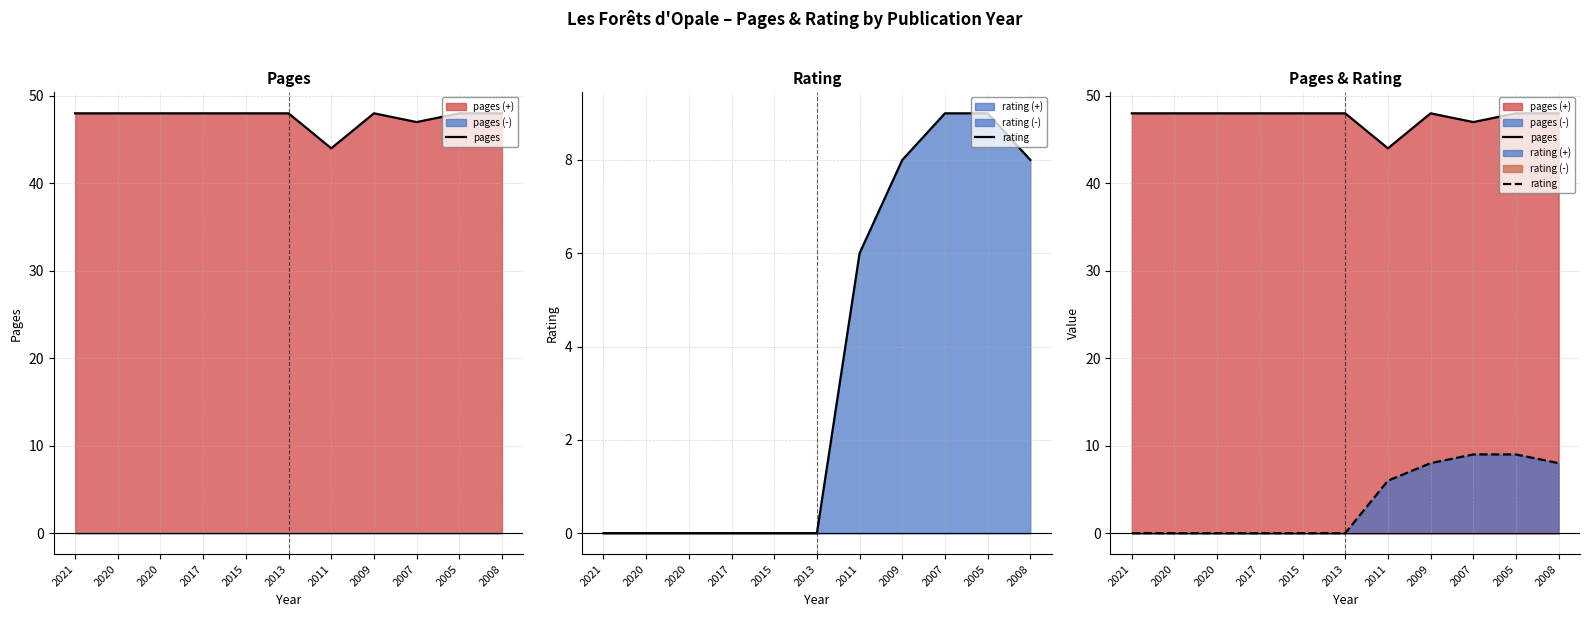

Rank the series by their maximum value, from lowest to highest.

rating, pages